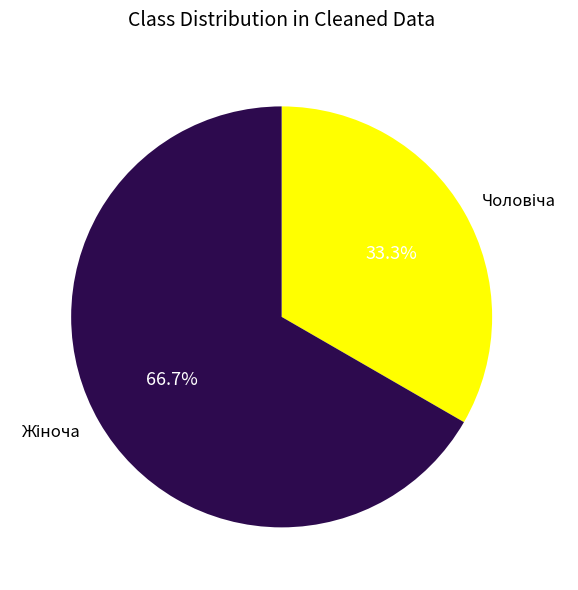

Is there a majority slice in this chart?

Yes